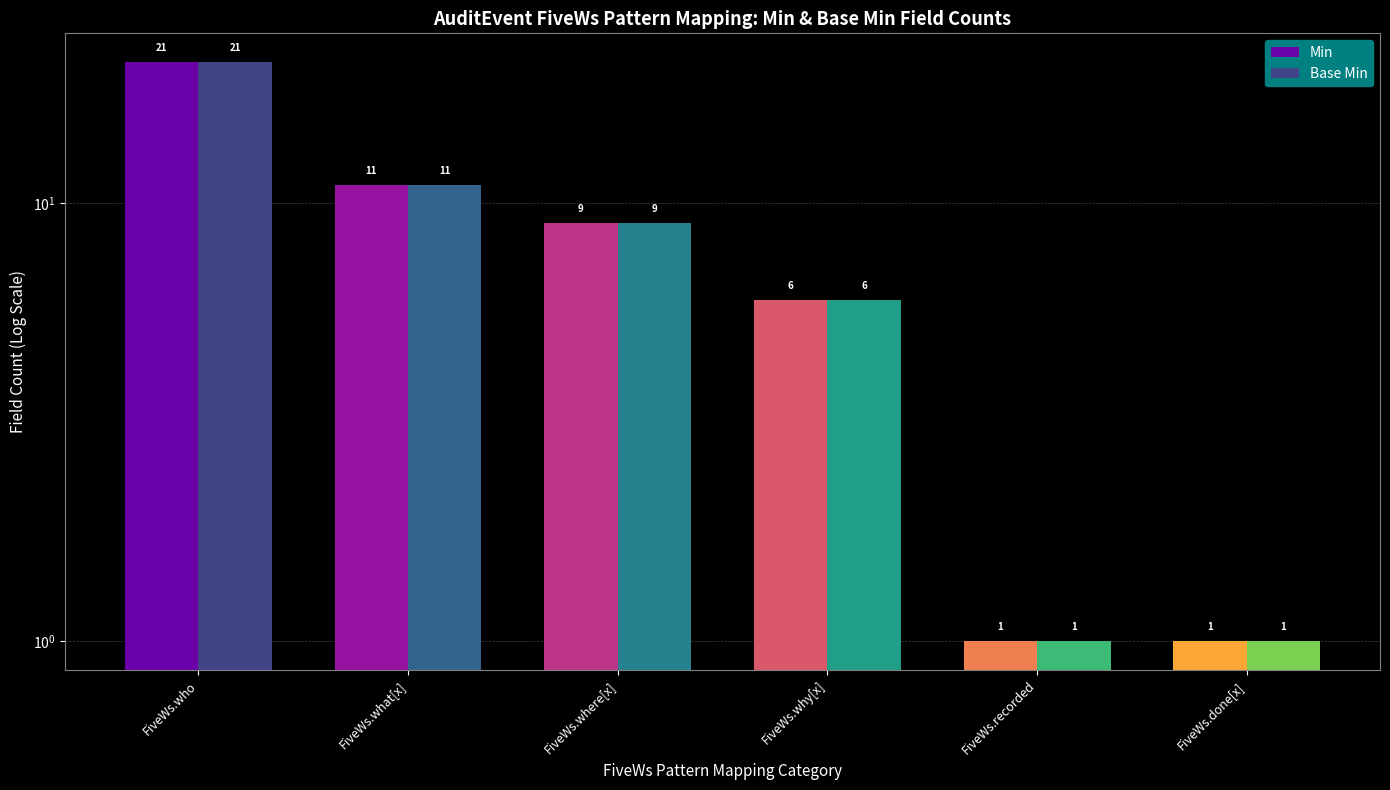

Is it true that Base Min equals 36 at FiveWs.who?

False